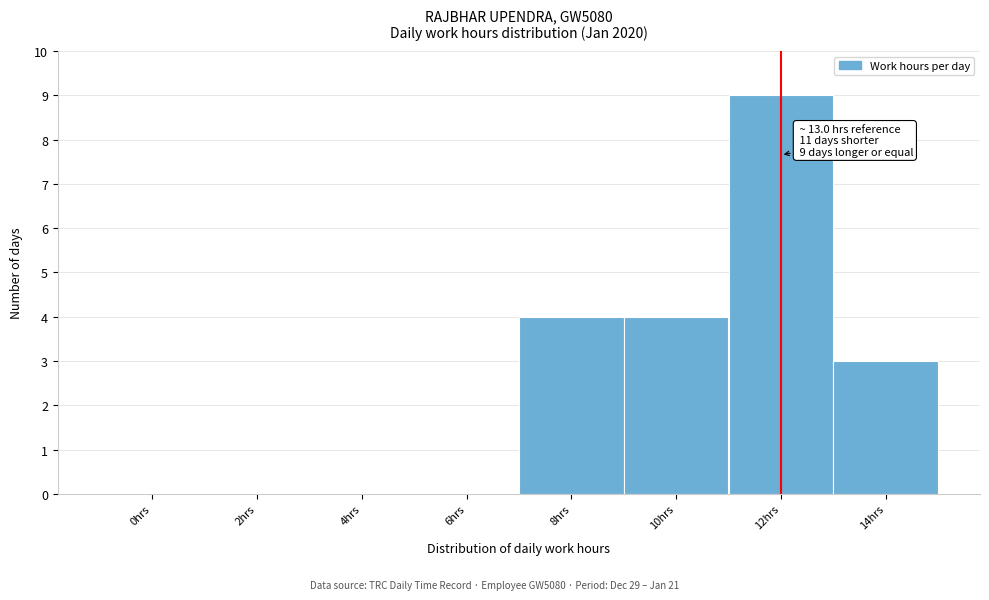

Reading left to right, what are all the values shown in this chart?

0hrs=0	2hrs=0	4hrs=0	6hrs=0	8hrs=4	10hrs=4	12hrs=9	14hrs=3